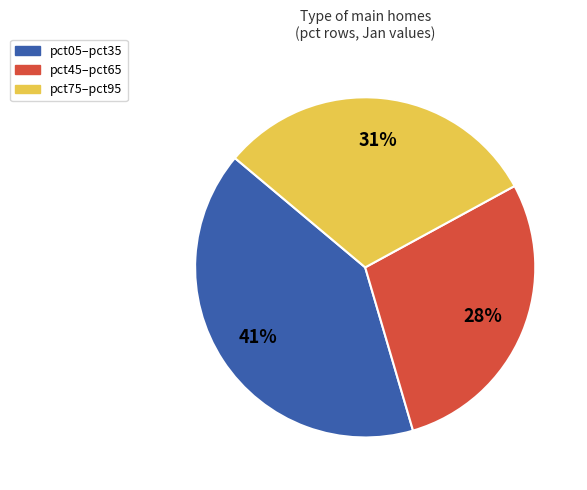

To the nearest percent, what is the average slice percentage?

33%